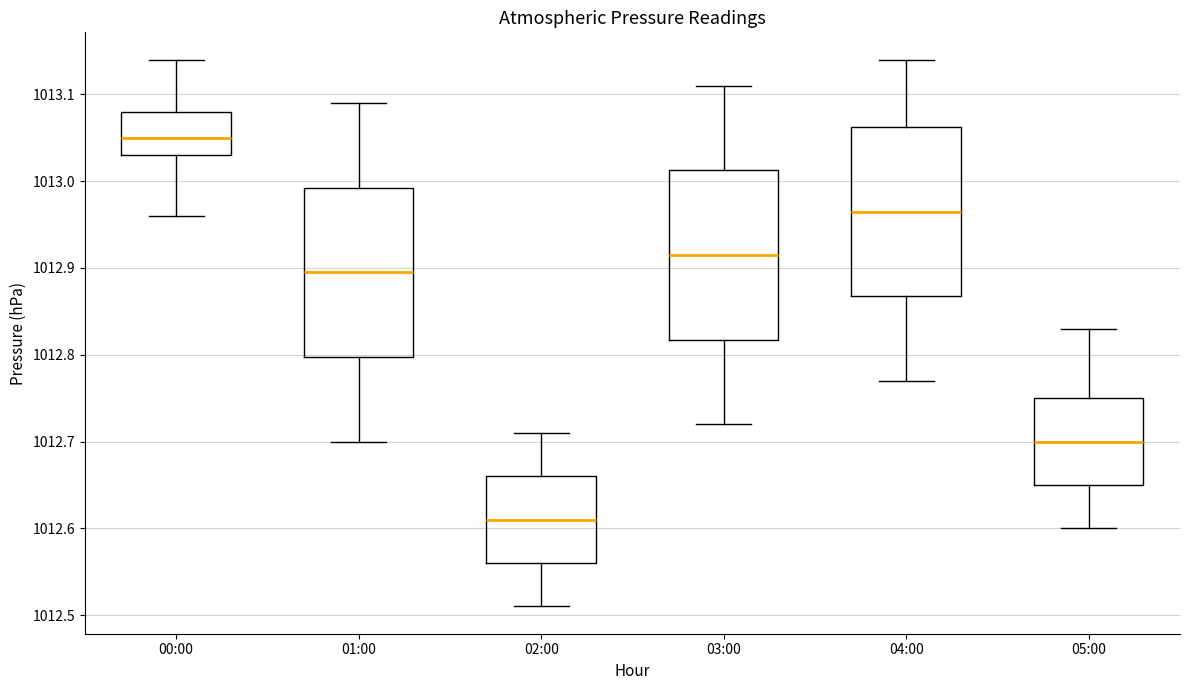

Reading left to right, transcribe this box plot: for each box, give where its median line is, the range the box spans, and where its two whiskers end, as read against the y-axis. The values are not printed on the chart, so give them approximately, as read against the axis.

00:00: median 1013.05, box 1013.03 to 1013.08, whiskers 1012.96 to 1013.14
01:00: median 1012.90, box 1012.80 to 1012.99, whiskers 1012.70 to 1013.09
02:00: median 1012.61, box 1012.56 to 1012.66, whiskers 1012.51 to 1012.71
03:00: median 1012.92, box 1012.82 to 1013.01, whiskers 1012.72 to 1013.11
04:00: median 1012.97, box 1012.87 to 1013.06, whiskers 1012.77 to 1013.14
05:00: median 1012.70, box 1012.65 to 1012.75, whiskers 1012.60 to 1012.83